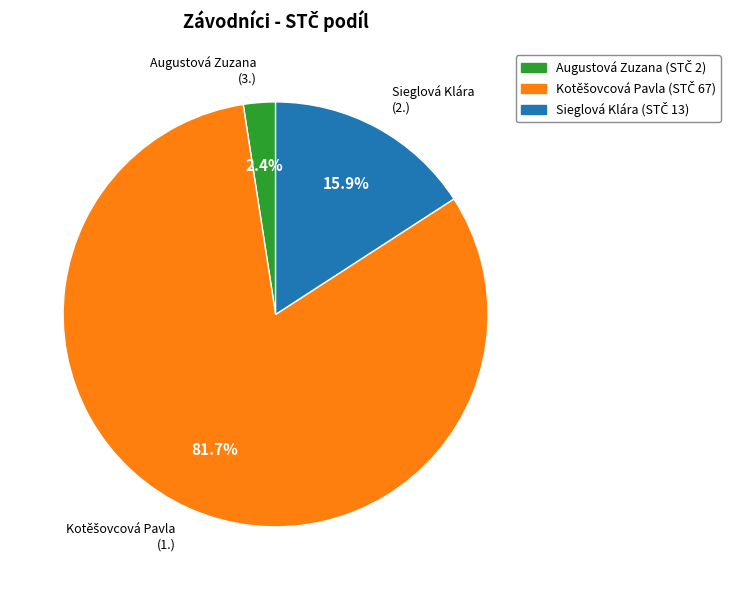

How much of the chart is everything except Augustová Zuzana (3.)?

97.6%